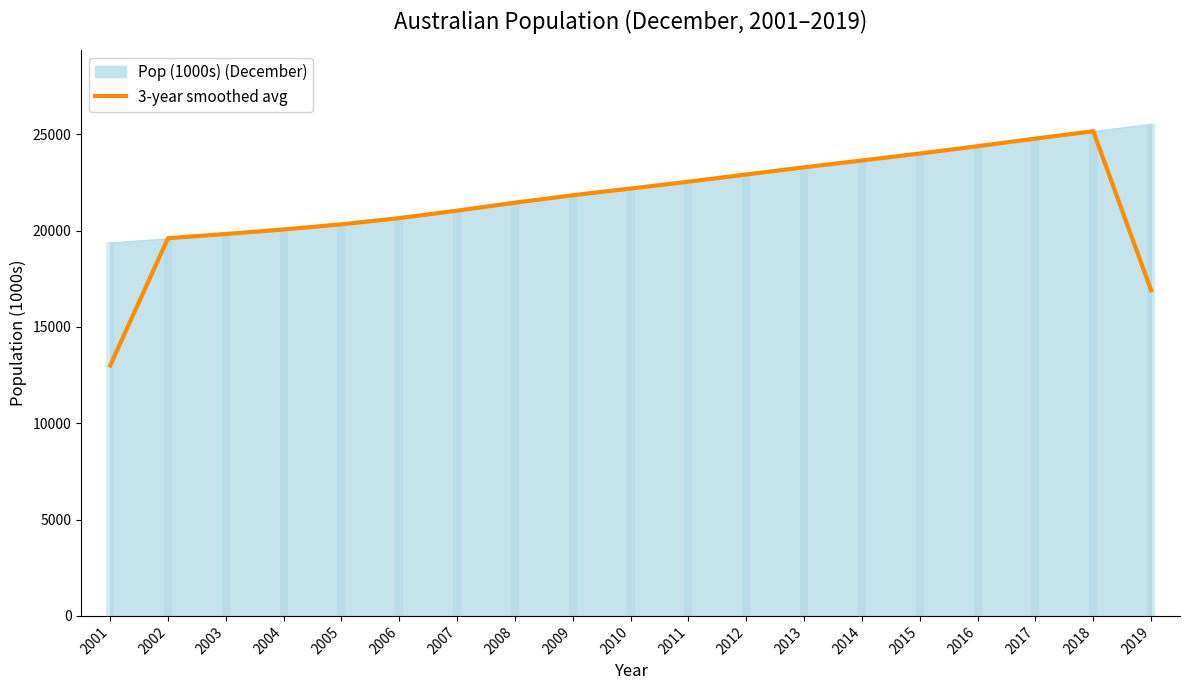

List the labels in order of value, largest first.

2018, 2017, 2016, 2015, 2014, 2013, 2012, 2011, 2010, 2009, 2008, 2007, 2006, 2005, 2004, 2003, 2002, 2019, 2001